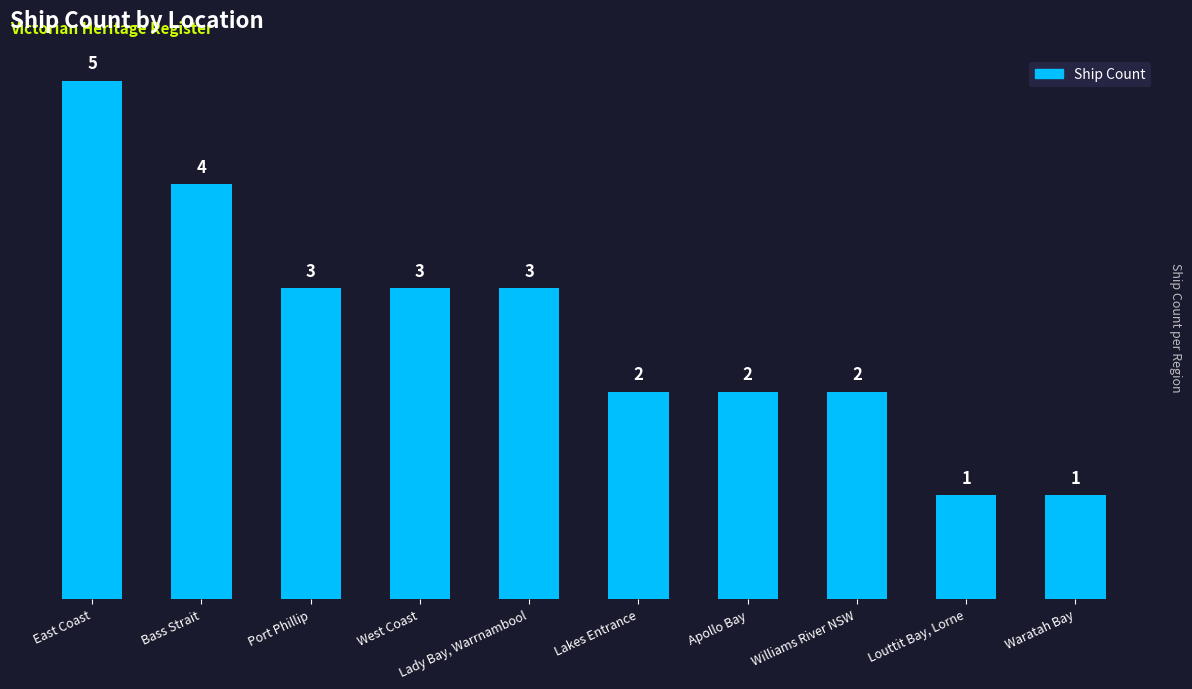

Reading left to right, transcribe all the data shown in this chart.

5	4	3	3	3	2	2	2	1	1